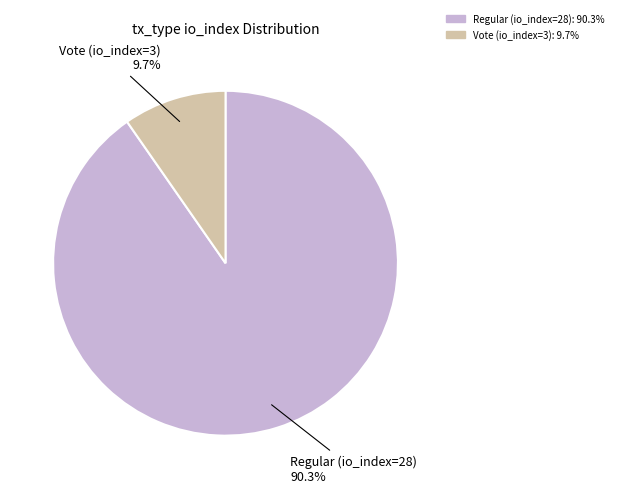

Combined, what portion of the pie is Regular (io_index=28) and Vote (io_index=3)?

100.0%